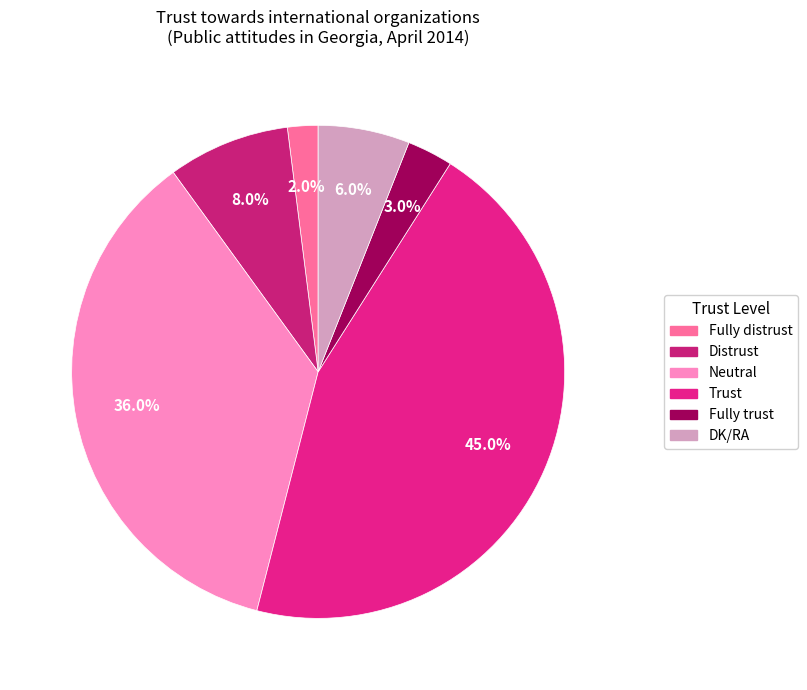

Between Neutral and Fully trust, which is larger?

Neutral